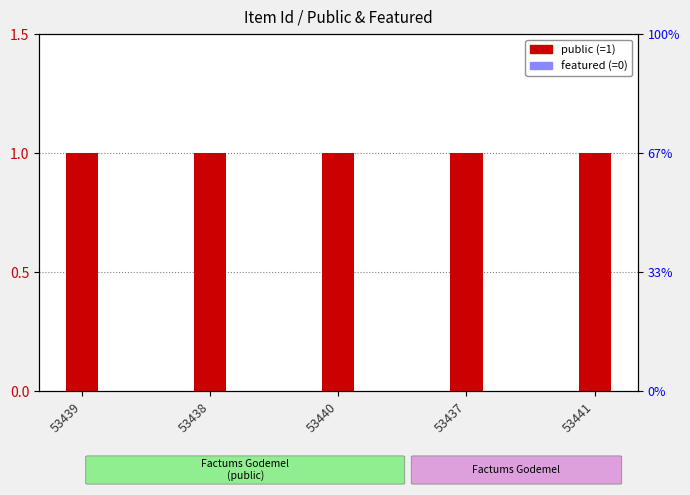

Rank the series by their average value, from highest to lowest.

public, featured